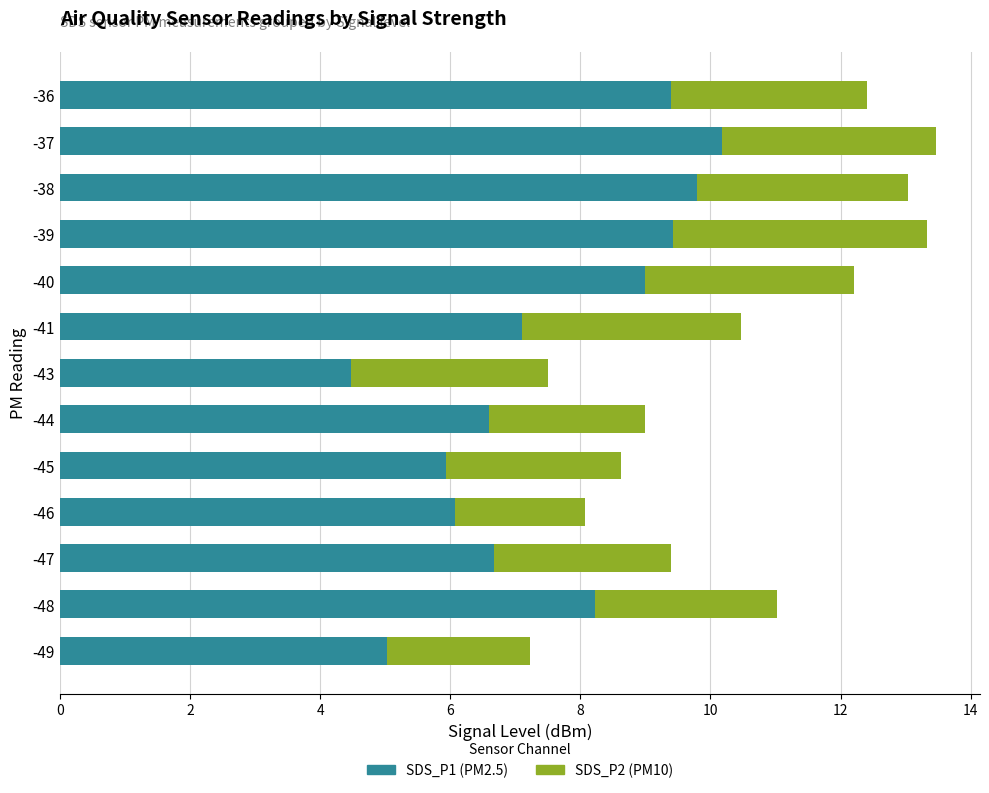

What is the lowest value of the SDS_P1 (PM2.5) series?

4.5